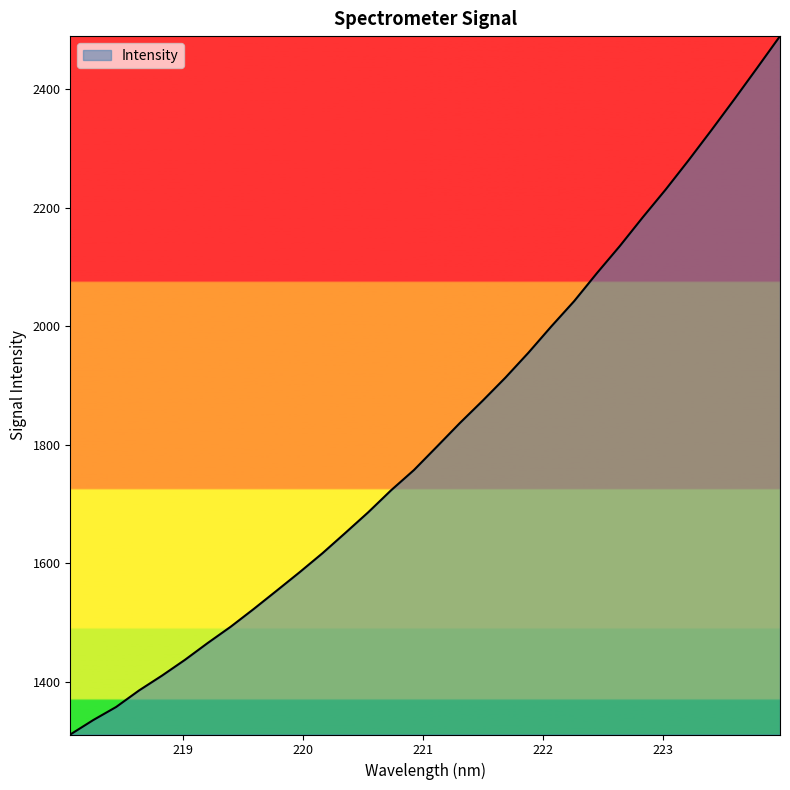

What is the minimum value shown in the chart?

1310.9